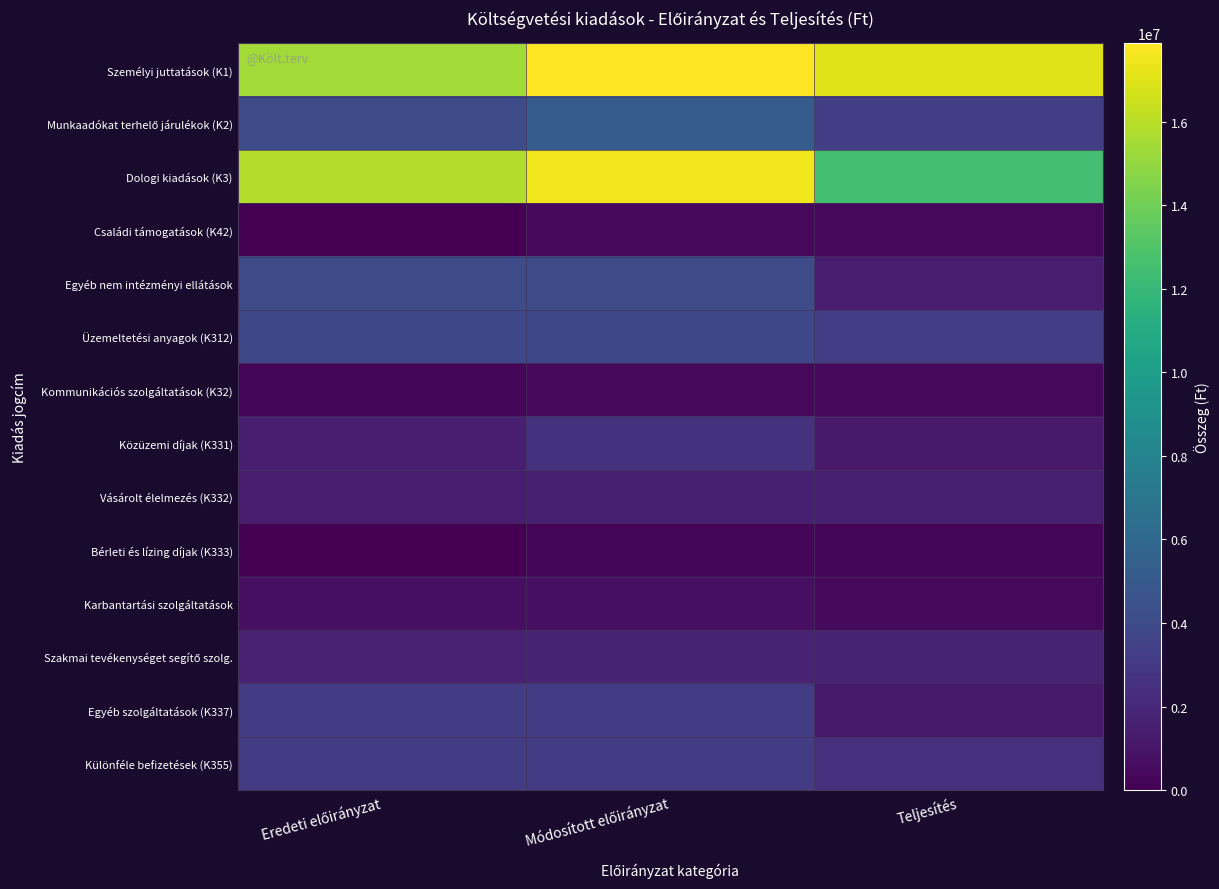

What is the difference between the highest and lowest values at Eredeti előirányzat?

15827000